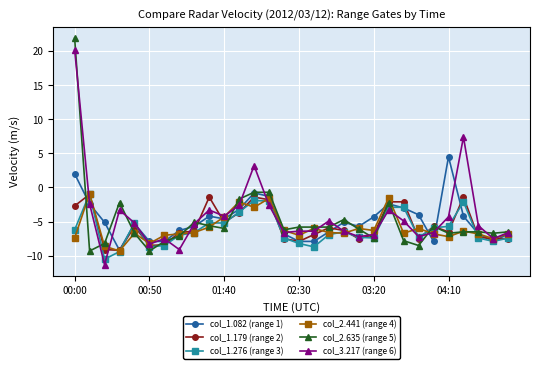

Does the chart have visible grid lines?

Yes